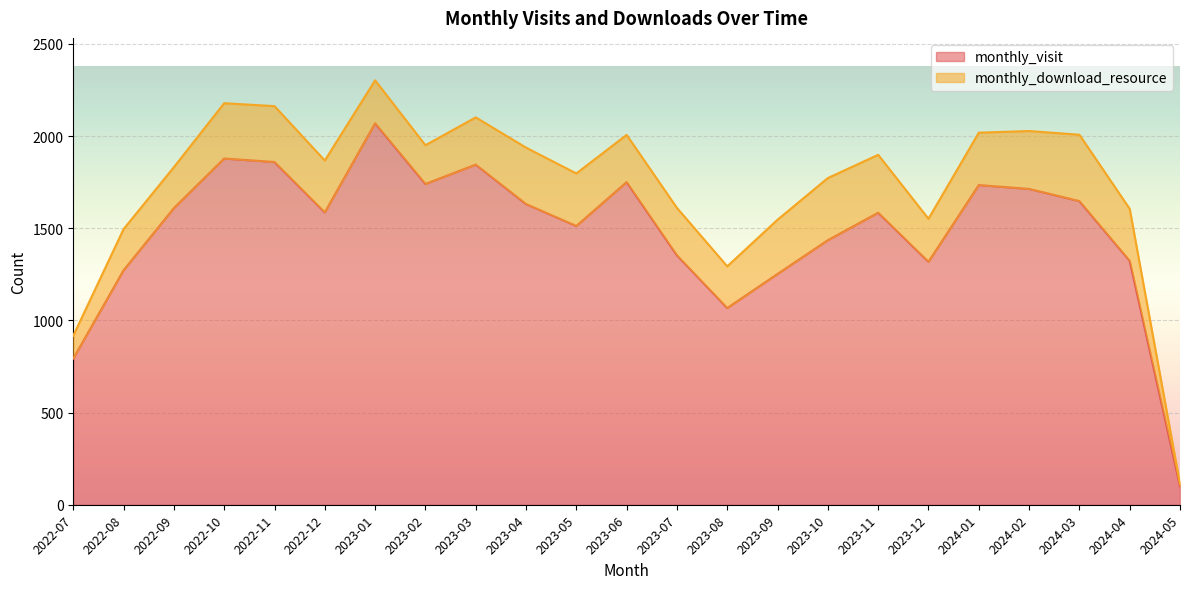

Reading left to right, list all the values displayed in this chart.

2022-07=793	2022-08=1272	2022-09=1609	2022-10=1878	2022-11=1859	2022-12=1586	2023-01=2069	2023-02=1740	2023-03=1845	2023-04=1631	2023-05=1512	2023-06=1750	2023-07=1353	2023-08=1067	2023-09=1252	2023-10=1435	2023-11=1584	2023-12=1318	2024-01=1734	2024-02=1713	2024-03=1647	2024-04=1323	2024-05=100